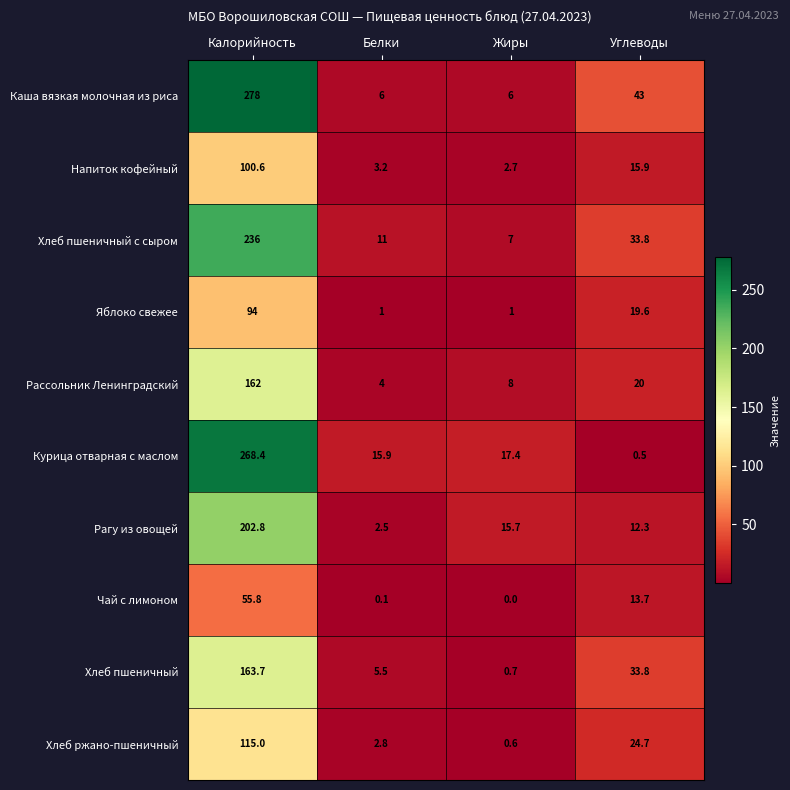

Is it true that Рагу из овощей equals 2.5 at Белки?

True